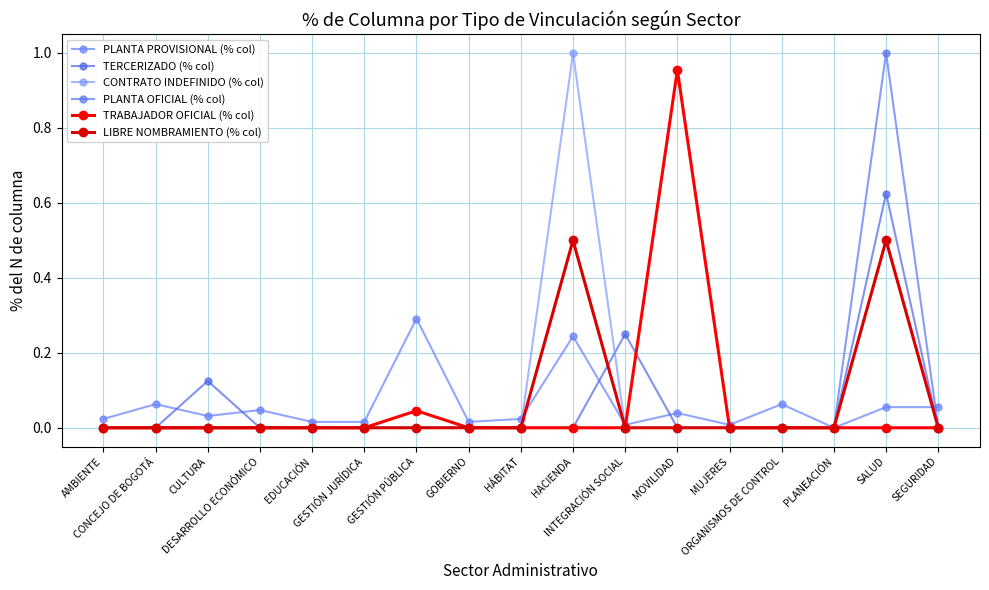

What are all the series names shown in the legend?

PLANTA PROVISIONAL (% col), TERCERIZADO (% col), CONTRATO INDEFINIDO (% col), PLANTA OFICIAL (% col), TRABAJADOR OFICIAL (% col), LIBRE NOMBRAMIENTO (% col)